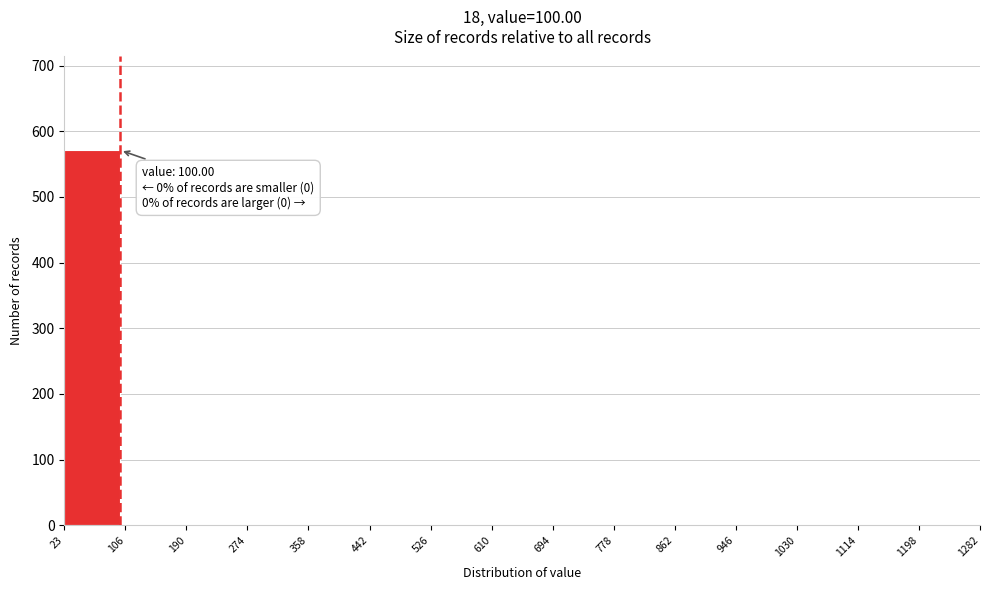

Over which range of the x-axis is the bar tallest?

23 to 106